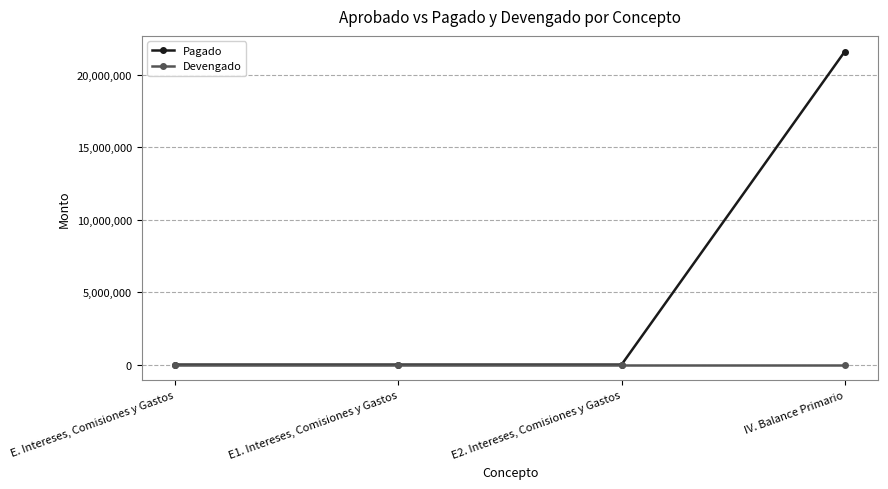

Which series has the largest total across all categories?

Pagado